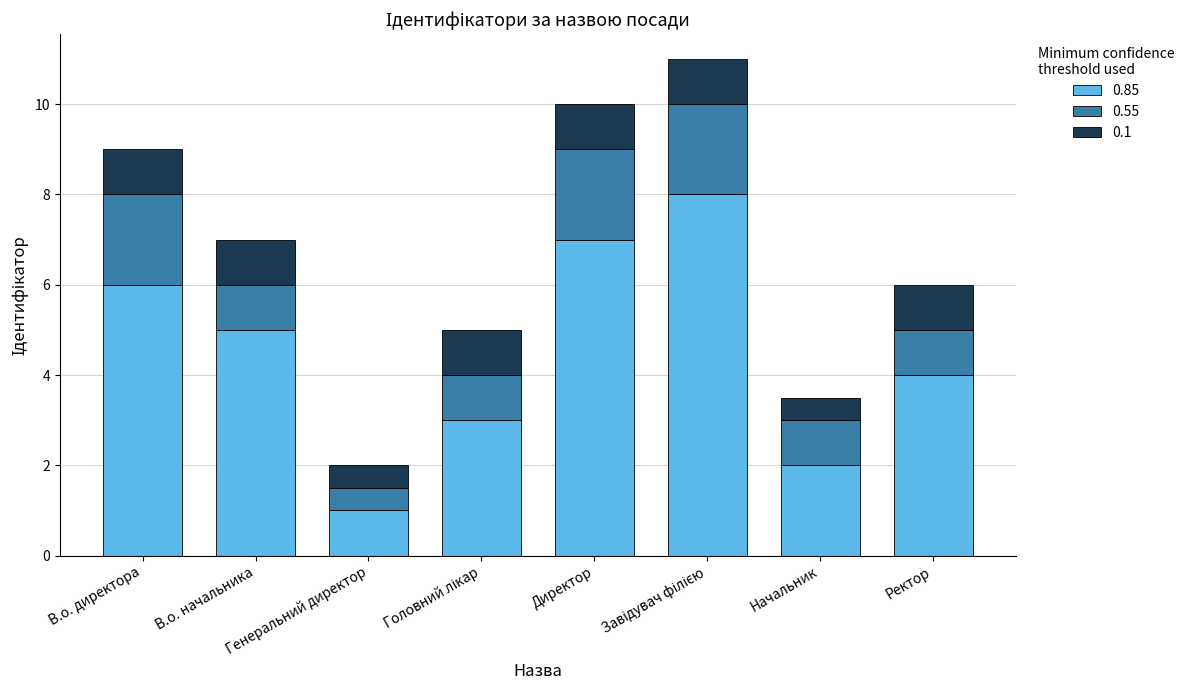

What is the lowest value of the 0.85 series?

1.0